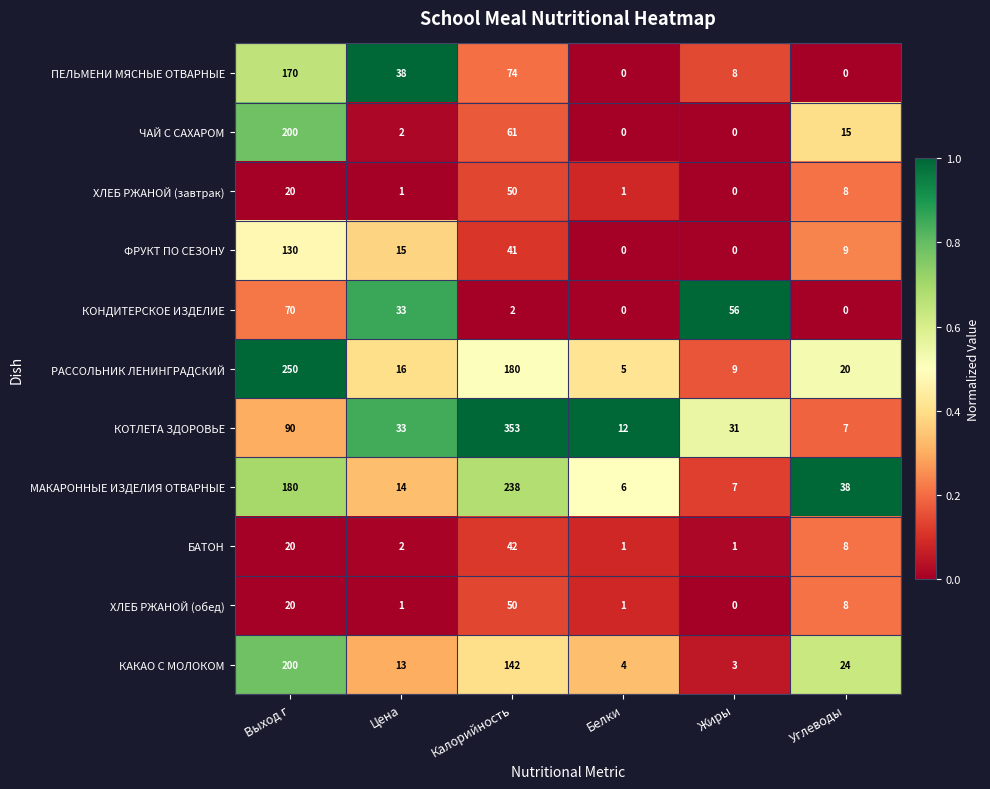

What is the sum of all КАКАО С МОЛОКОМ values?

386